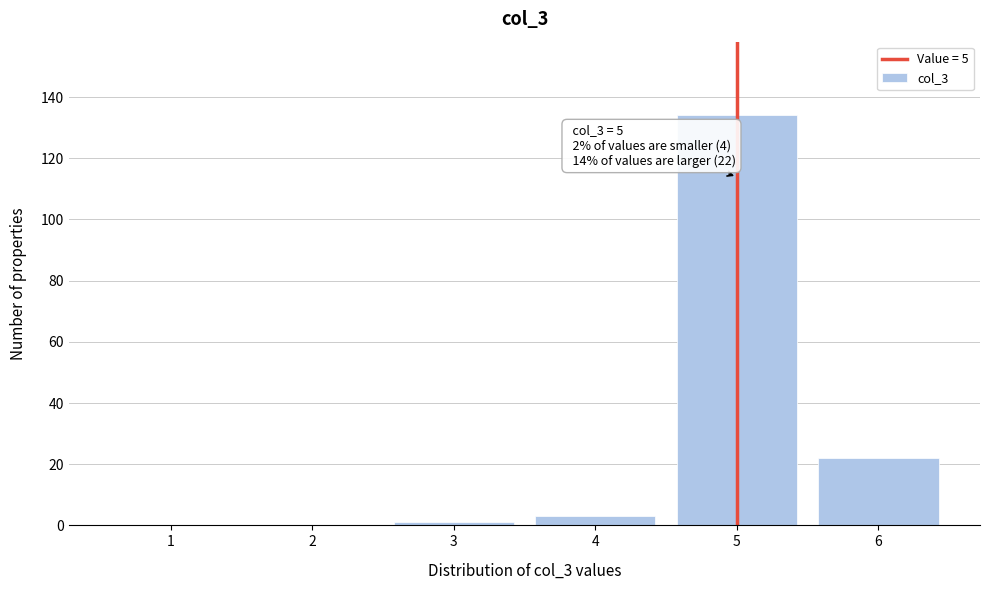

Which range on the x-axis has the tallest bar?

4.5 to 5.5